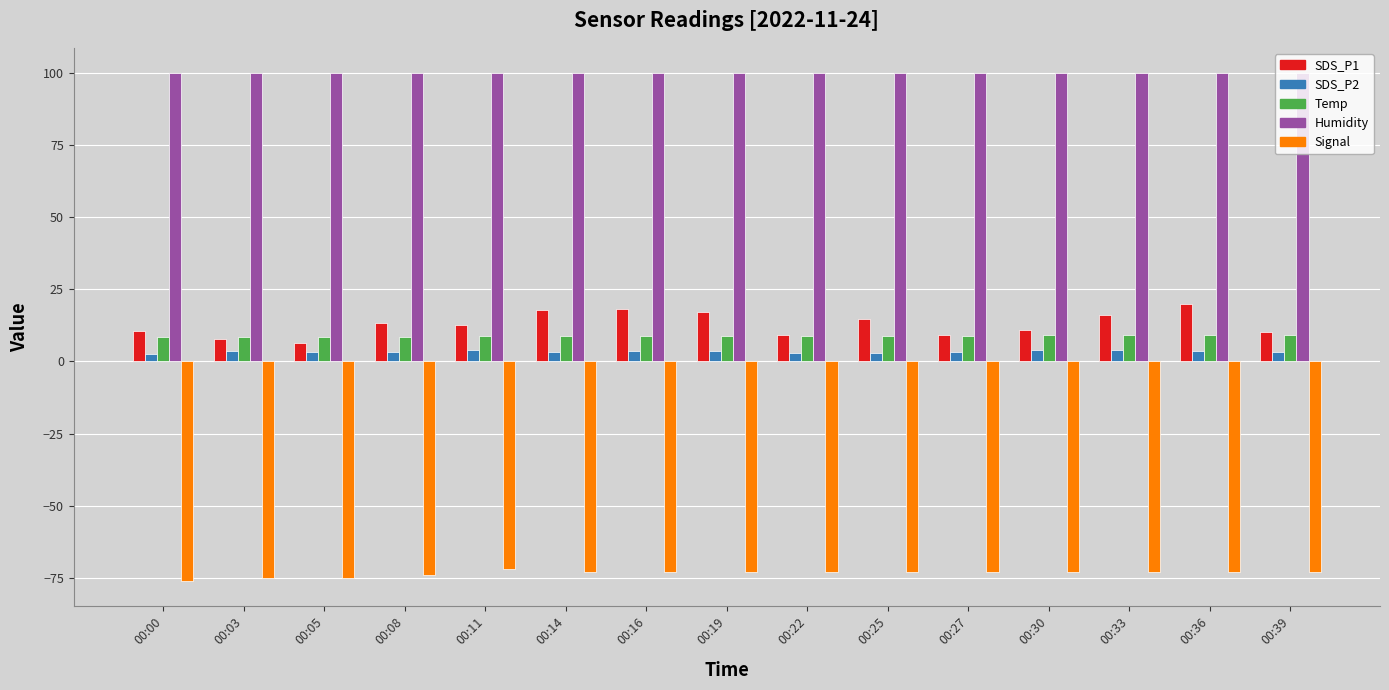

What is the maximum value for Temp?

9.1